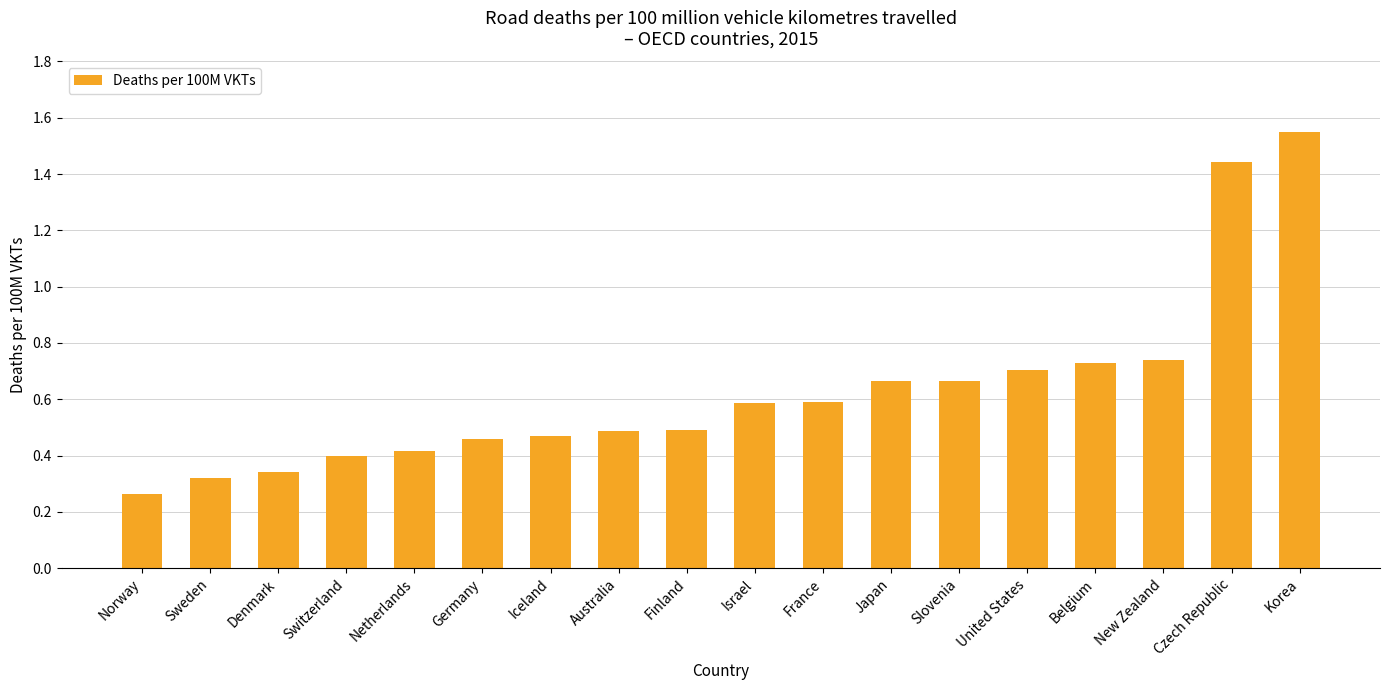

At which category does the chart reach its peak across all series?

Korea